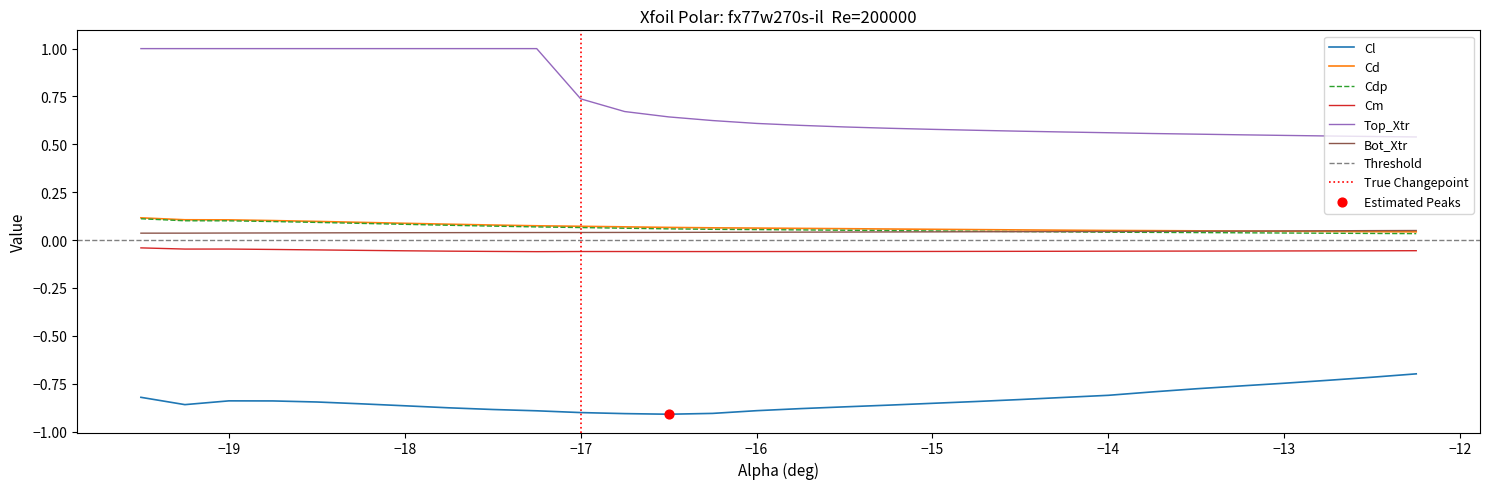

Which series contains the lowest Y value?

Cl